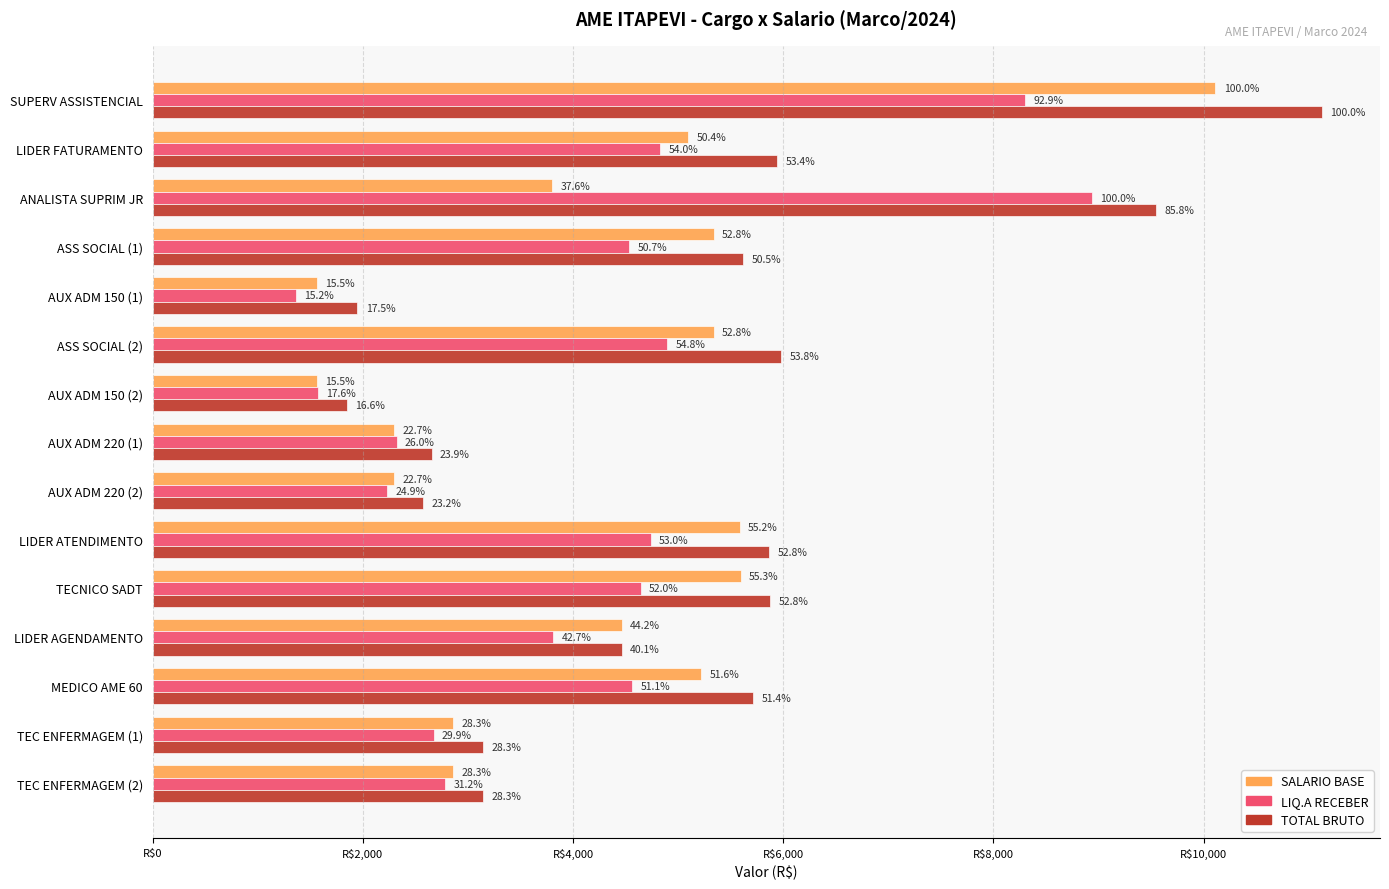

What are all the series names shown in the legend?

SALARIO BASE, LIQ.A RECEBER, TOTAL BRUTO